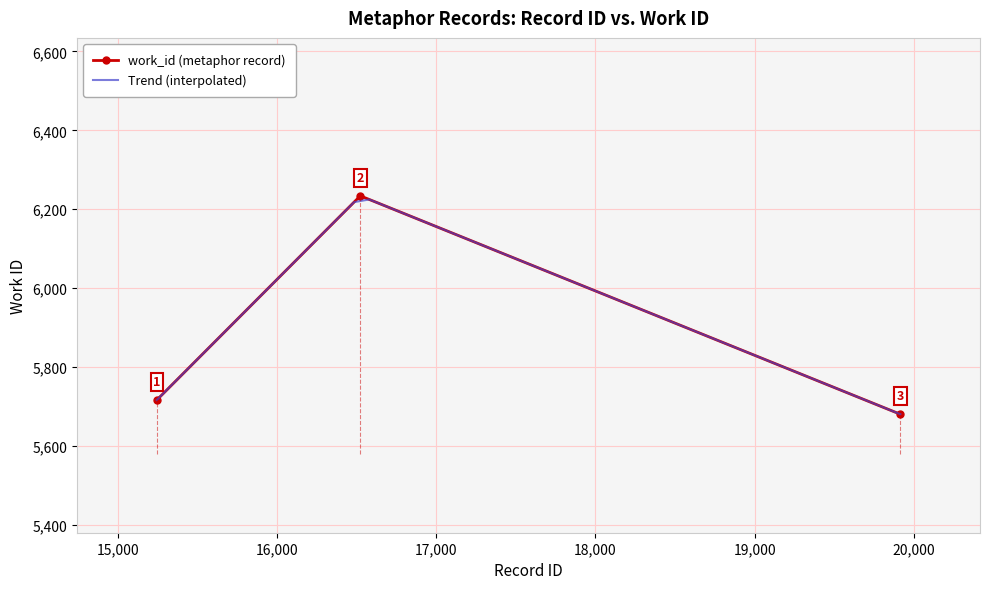

What is the approximate value at 16524, to the nearest 10?

6230